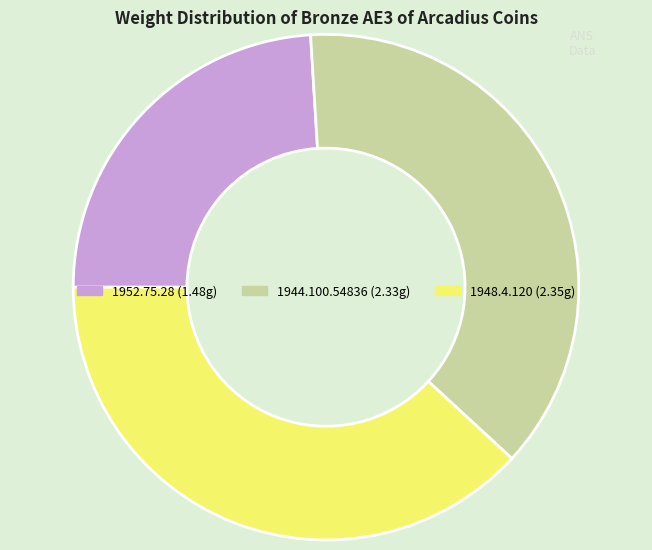

The 1952.75.28 slice represents 35% of the pie. True or false?

False